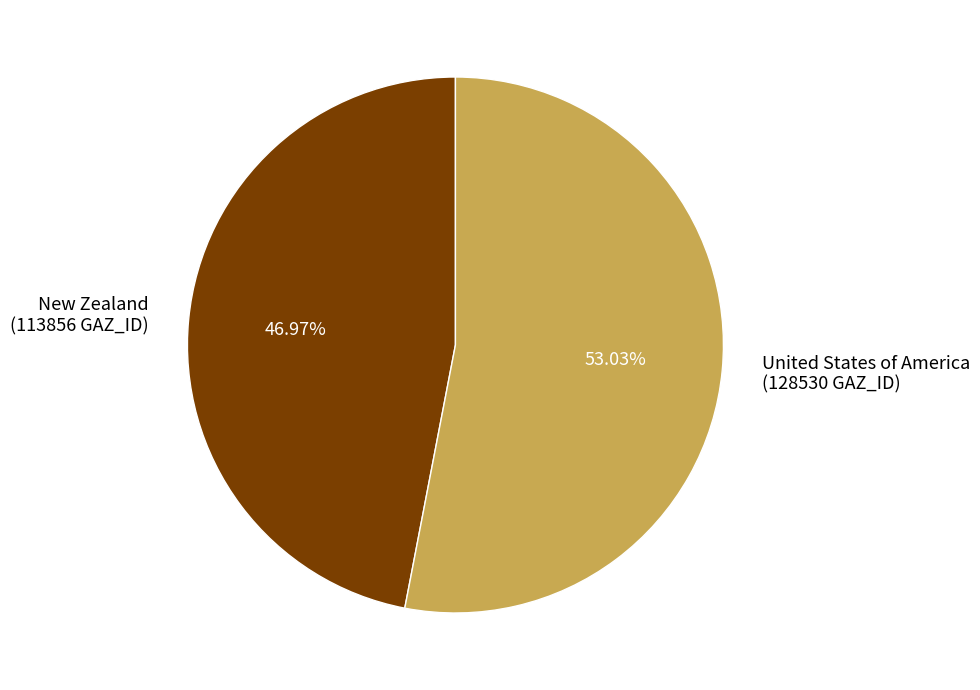

Rank the categories by value from lowest to highest.

New Zealand, United States of America